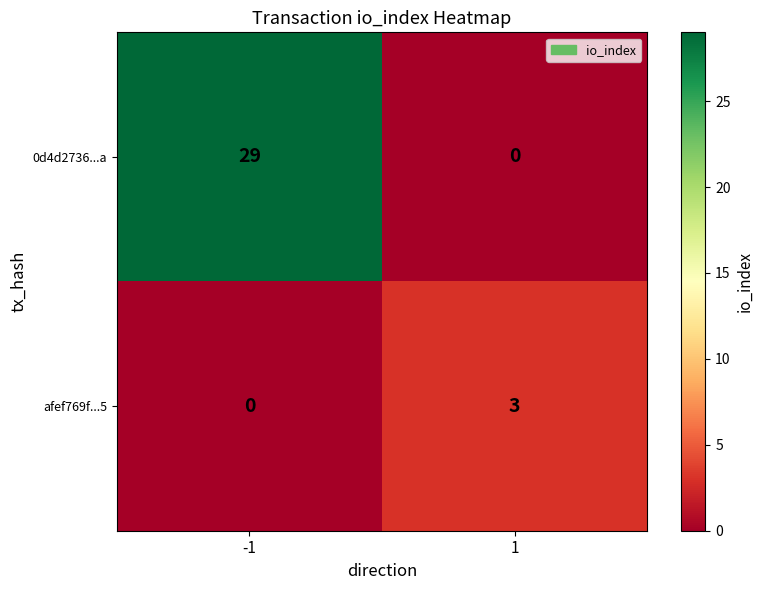

List the series in order of their peak value, highest first.

0d4d2736...a, afef769f...5